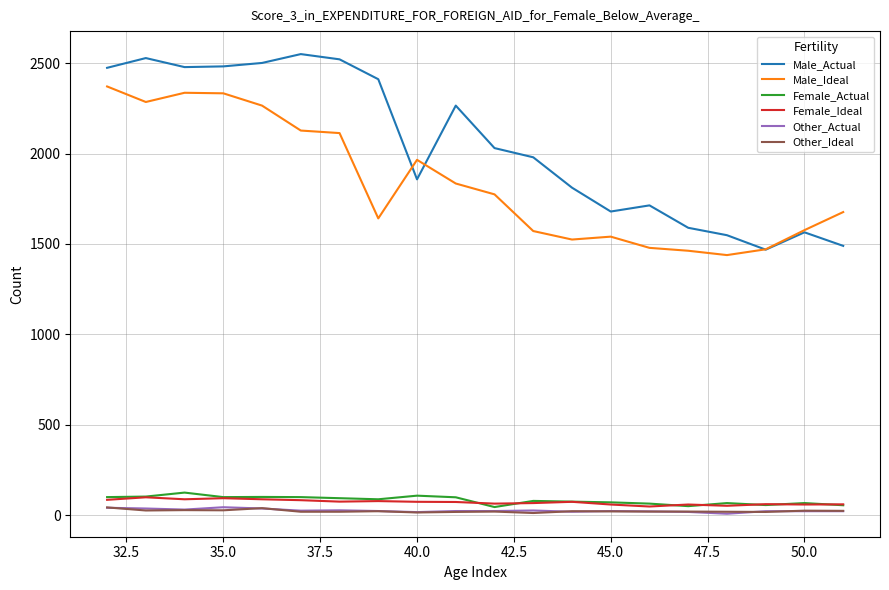

Which series has the largest total across all categories?

Male_Actual